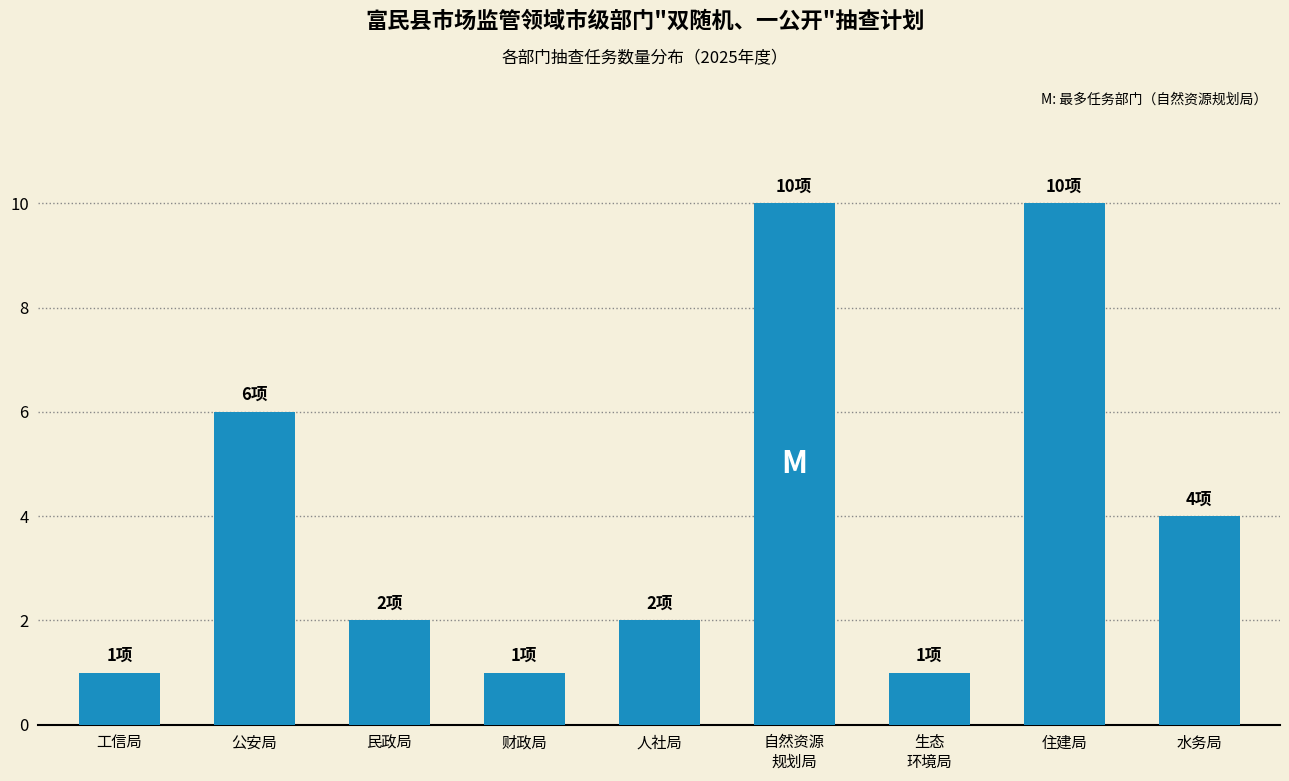

Reading right to left, transcribe all the data shown in this chart.

4	10	1	10	2	1	2	6	1